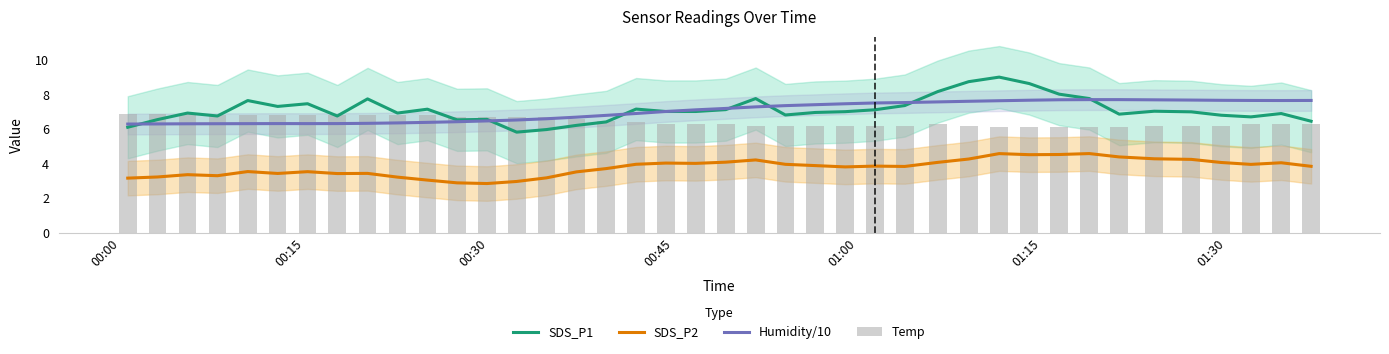

Reading left to right, transcribe all the data shown in this chart.

SDS_P1: 6.1	6.6	6.9	6.8	7.7	7.3	7.5	6.8	7.8	6.9	7.2	6.5	6.6	5.8	6.0	6.2	6.4	7.2	7.0	7.0	7.1	7.8	6.8	7.0	7.0	7.1	7.4	8.2	8.8	9.0	8.6	8.0	7.8	6.9	7.0	7.0	6.8	6.7	6.9	6.5
SDS_P2: 3.2	3.2	3.4	3.3	3.5	3.4	3.5	3.4	3.4	3.2	3.1	2.9	2.9	3.0	3.2	3.5	3.7	4.0	4.0	4.0	4.1	4.2	4.0	3.9	3.8	3.9	3.8	4.1	4.3	4.6	4.5	4.5	4.6	4.4	4.3	4.3	4.1	4.0	4.1	3.8
Humidity/10: 6.3	6.3	6.3	6.3	6.3	6.3	6.3	6.3	6.3	6.4	6.4	6.4	6.5	6.5	6.6	6.7	6.8	6.9	7.0	7.1	7.2	7.3	7.4	7.4	7.5	7.5	7.5	7.6	7.6	7.6	7.7	7.7	7.7	7.7	7.7	7.7	7.7	7.7	7.7	7.7
Temp: 6.9	6.9	6.9	6.8	6.8	6.8	6.8	6.8	6.8	6.8	6.8	6.7	6.7	6.7	6.7	6.6	6.5	6.4	6.3	6.3	6.3	6.2	6.2	6.2	6.2	6.2	6.2	6.3	6.2	6.1	6.1	6.1	6.1	6.1	6.2	6.2	6.2	6.3	6.3	6.3